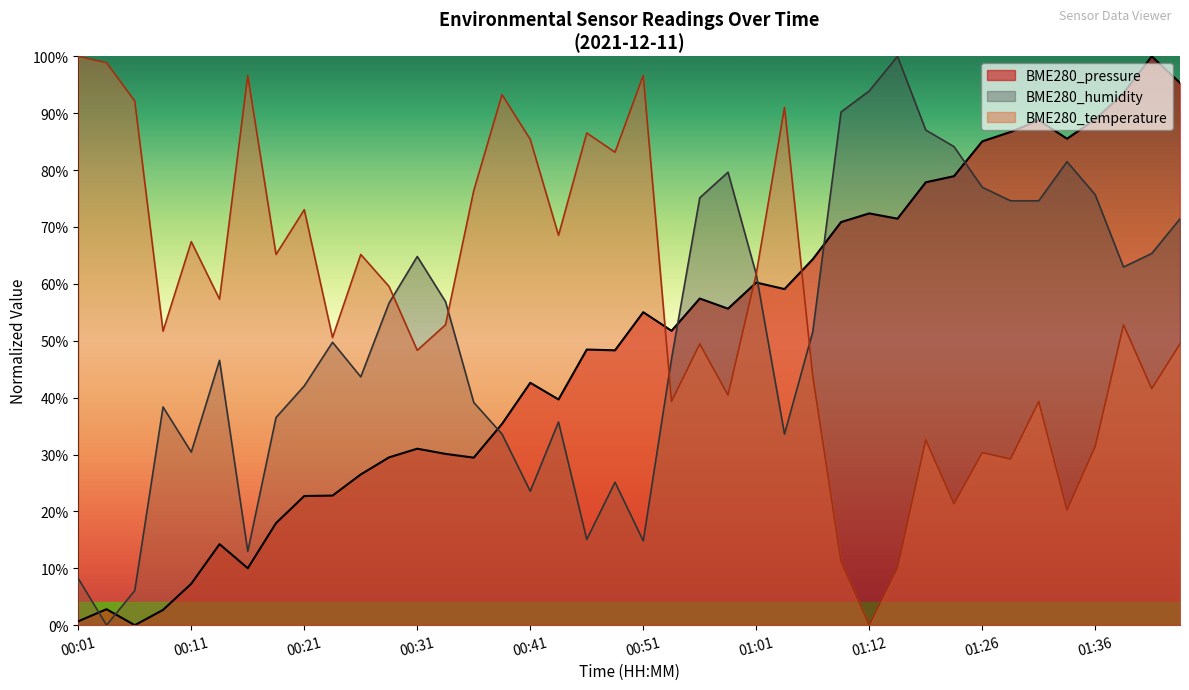

What is the difference between the BME280_pressure values at 01:31 and 00:01?

88.1